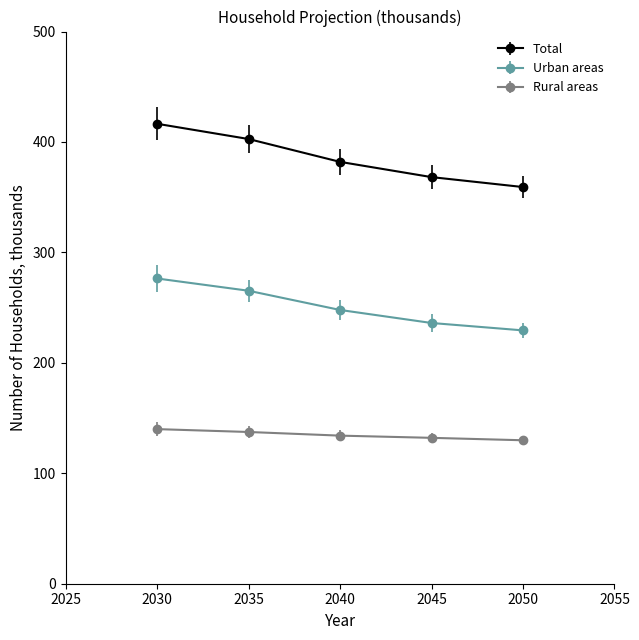

What are all the series names shown in the legend?

Total, Urban areas, Rural areas